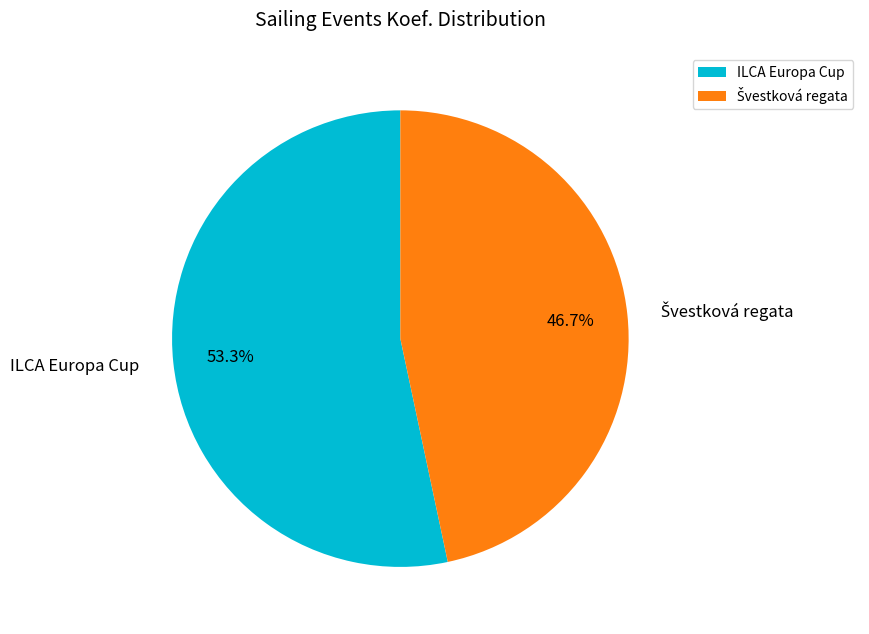

What portion of the pie excludes ILCA Europa Cup?

46.7%